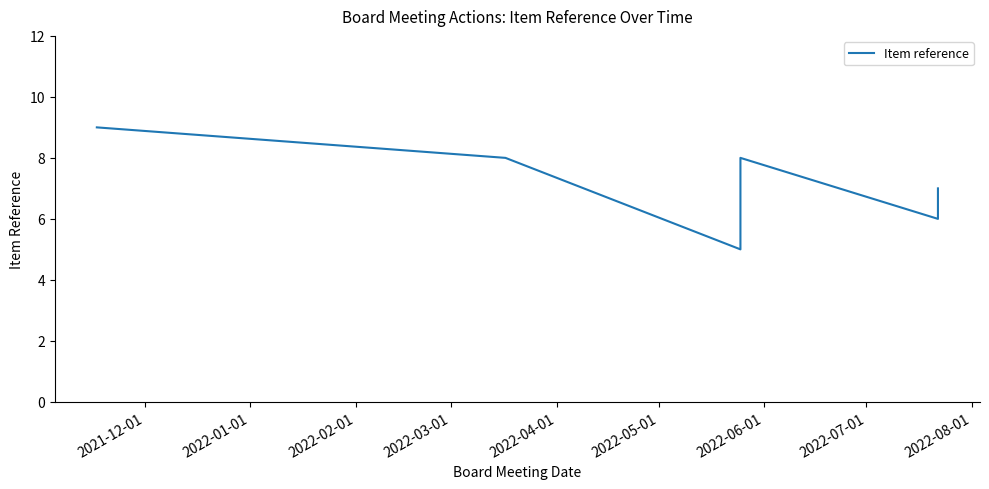

What is the value of the 10th point from the left?

7